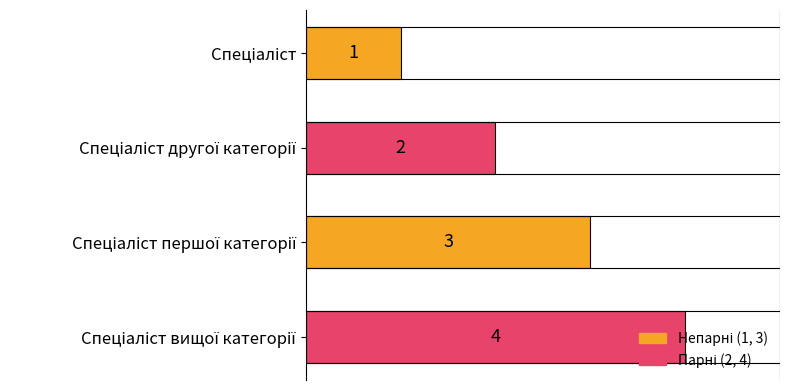

What is the sum of all values?

10